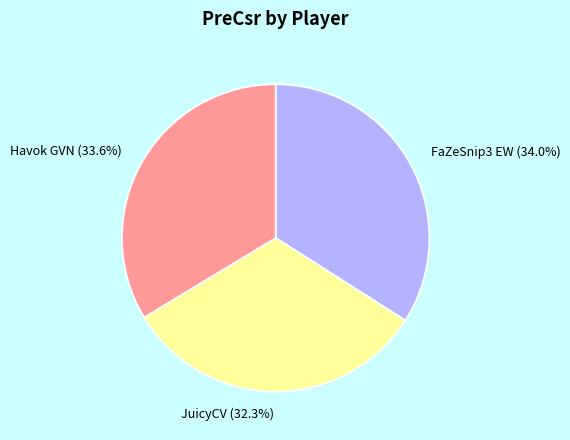

Is it true that JuicyCV is 32% of the pie?

True